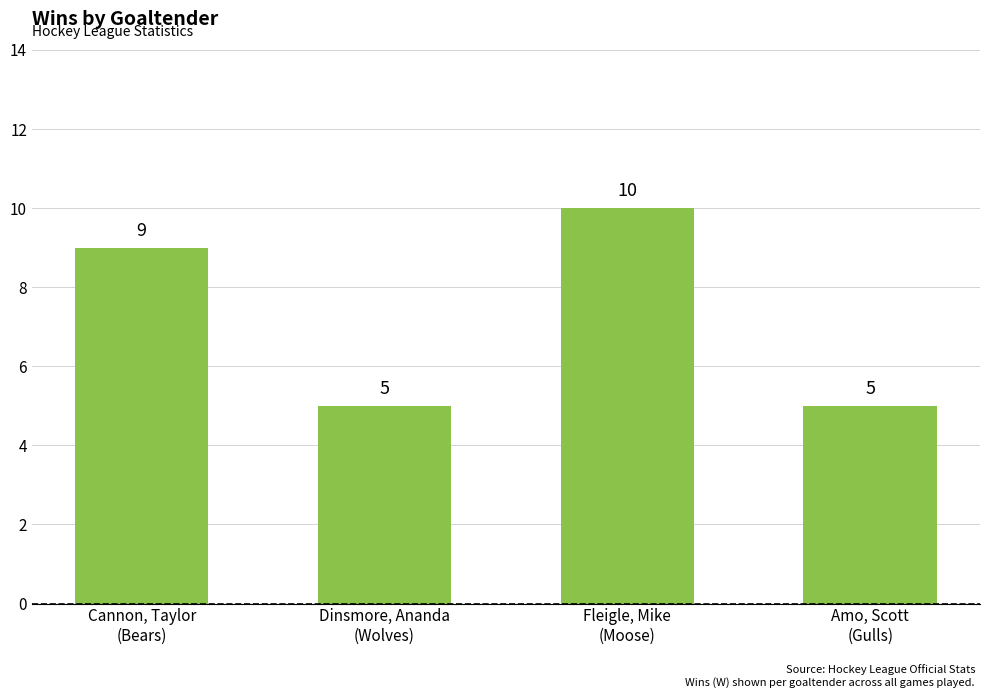

What is the value of the 1st bar from the left?

9